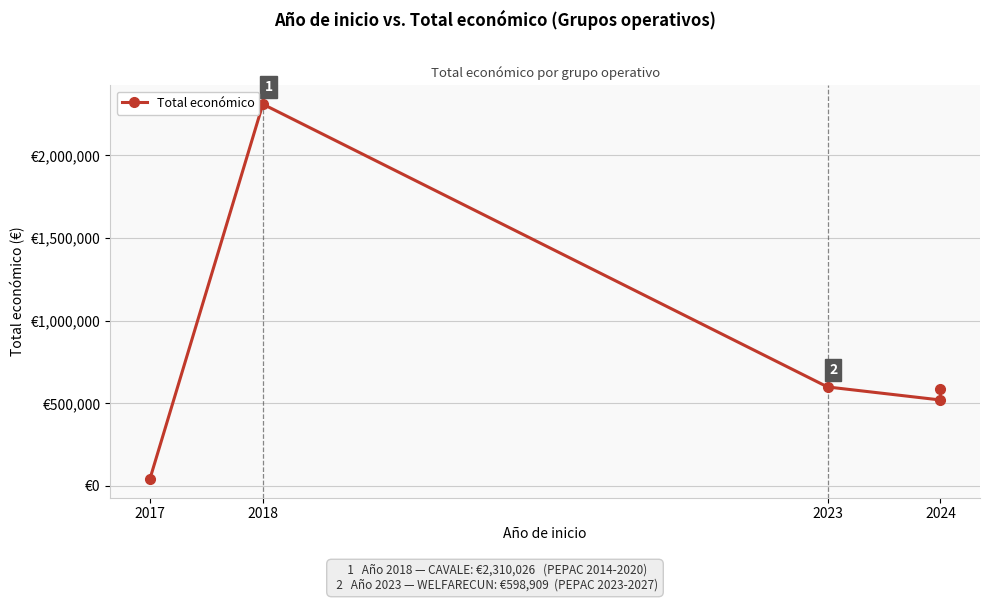

What is the value of the 1st point from the left?

42072